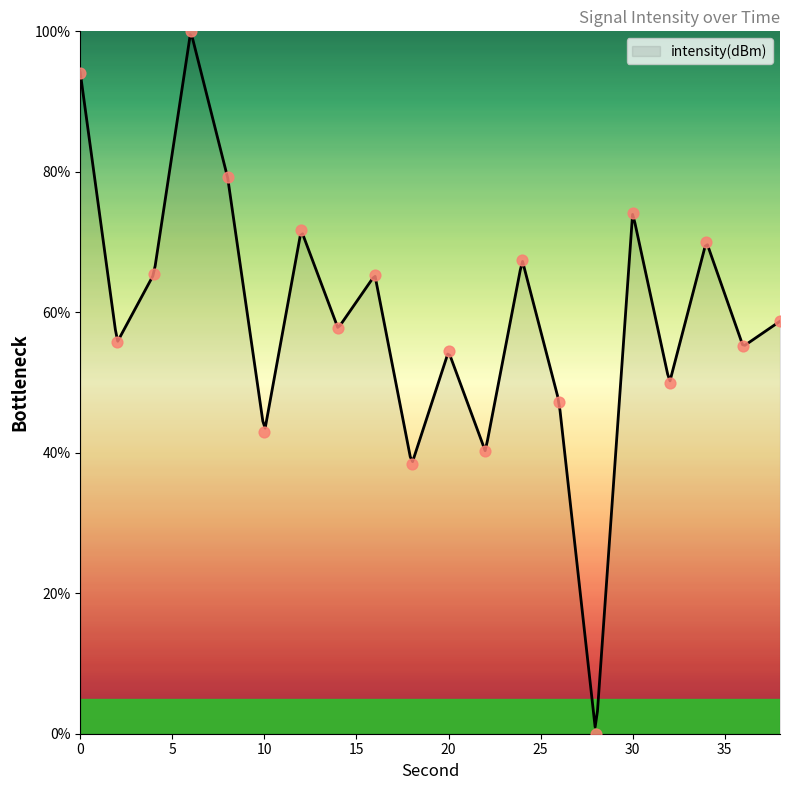

Approximately how many times larger is the value at 18 compared to 30?

0.5